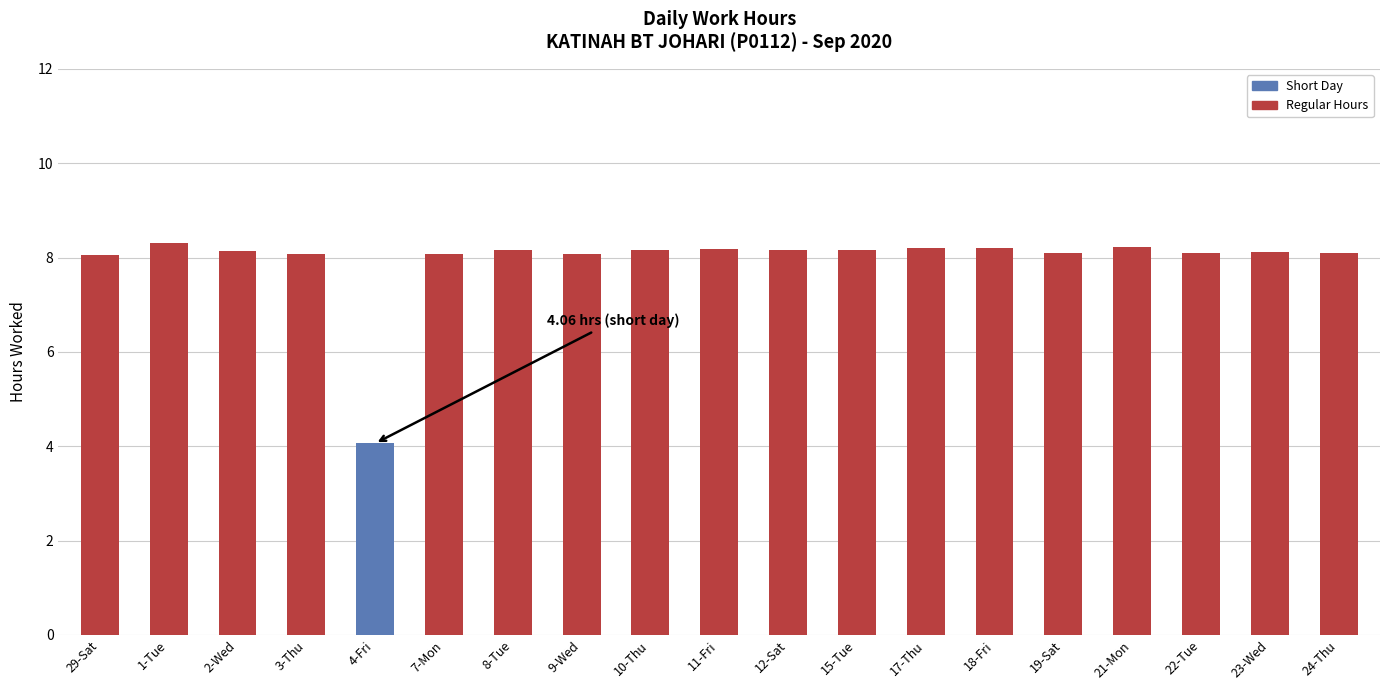

At which category does the chart reach its minimum across all series?

4-Fri